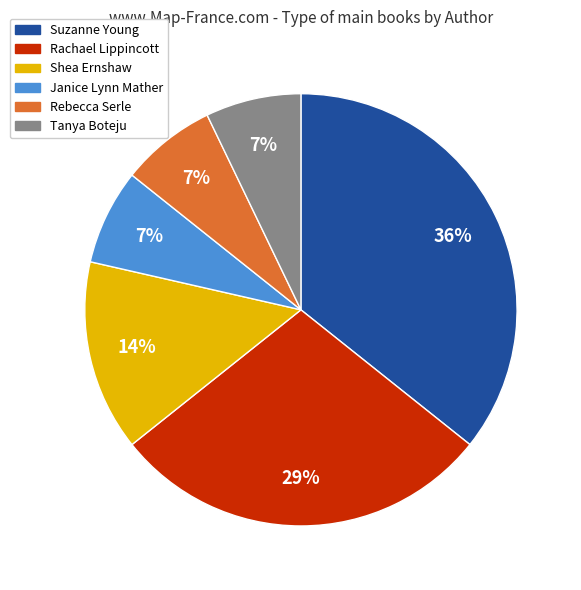

The Rebecca Serle slice represents 7% of the pie. True or false?

True